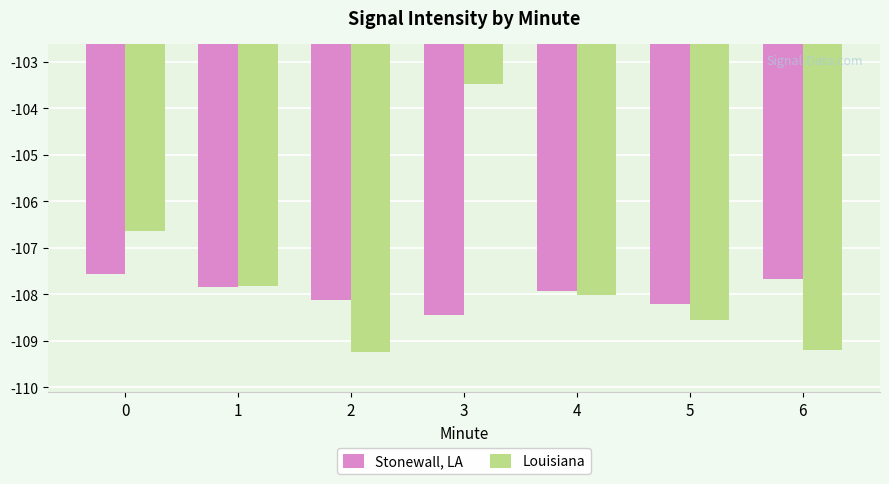

Reading left to right, what are all the values shown in this chart?

Stonewall, LA: 0=-107.6	1=-107.8	2=-108.1	3=-108.4	4=-107.9	5=-108.2	6=-107.7
Louisiana: 0=-106.6	1=-107.8	2=-109.2	3=-103.5	4=-108.0	5=-108.5	6=-109.2